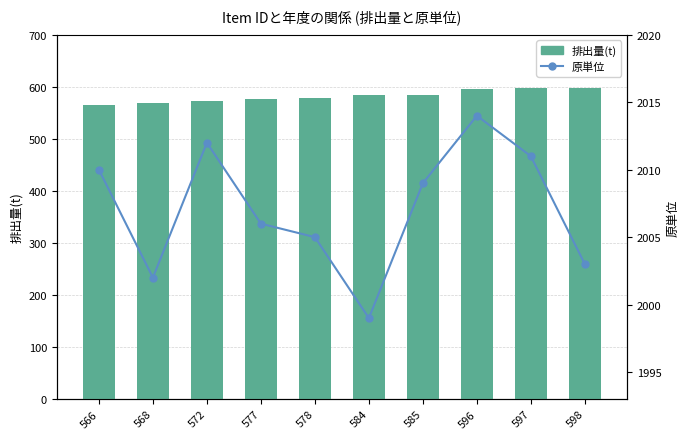

List the series in order of their overall mean, highest first.

原単位, 排出量(t)